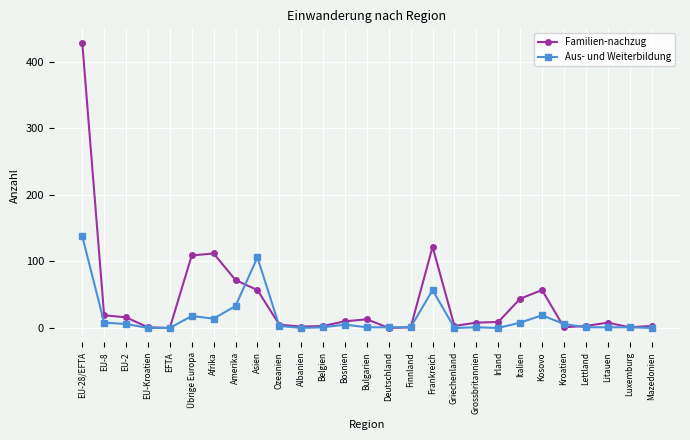

True or false: Familien-nachzug has more than 2 points higher than both neighbors.

True